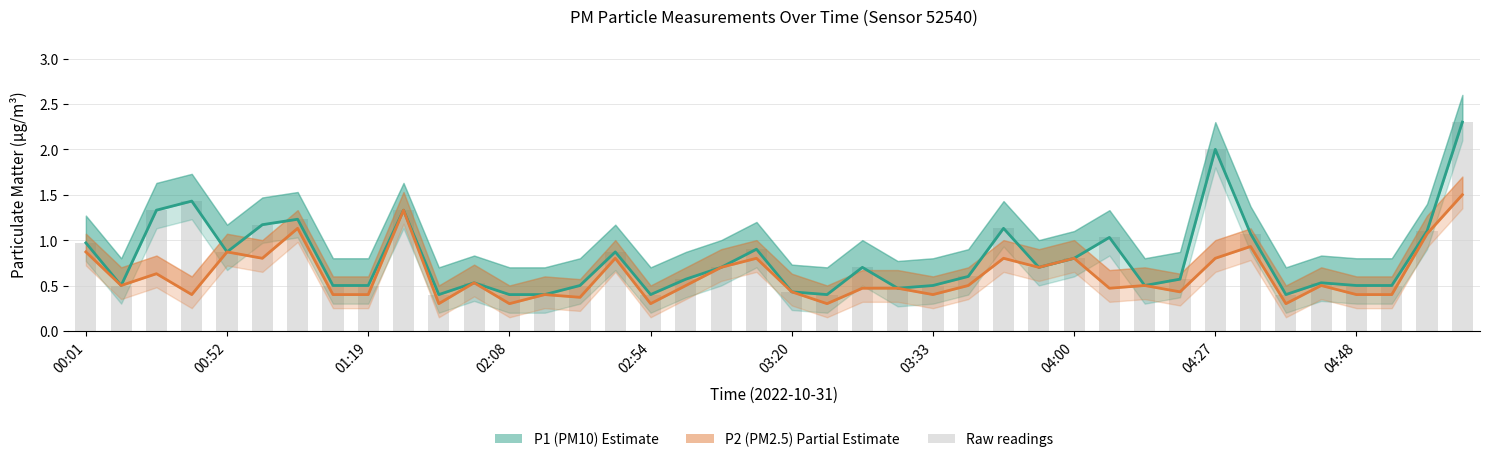

List the labels in order of P2 (PM2.5) value, smallest first.

10, 12, 16, 21, 34, 14, 02:08, 04:00, 04:27, 13, 24, 36, 37, 20, 31, 22, 23, 29, 00:52, 17, 25, 30, 35, 11, 01:19, 18, 27, 03:20, 15, 19, 26, 28, 32, 00:01, 02:54, 33, 38, 03:33, 04:48, 39